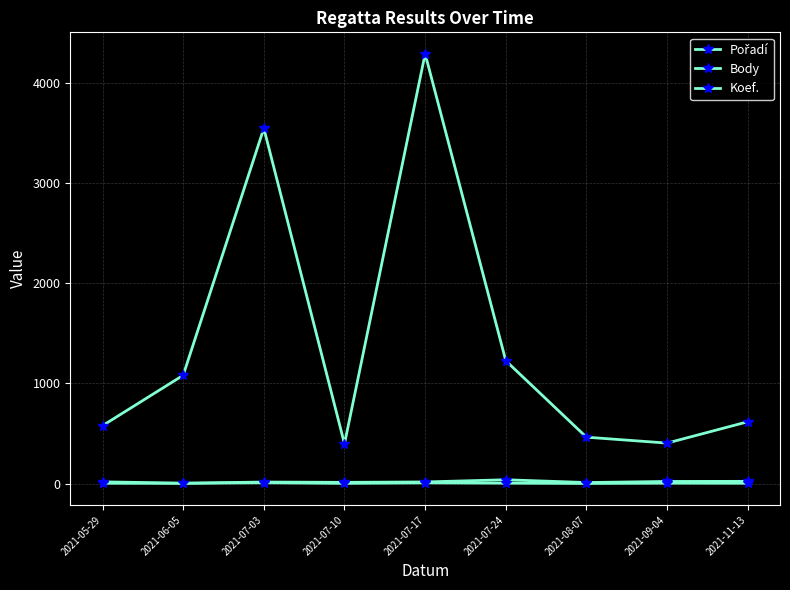

How many lines are shown in the chart?

3